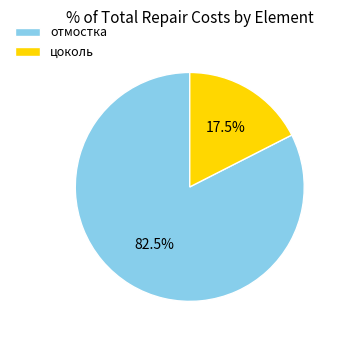

Is there a majority slice in this chart?

Yes